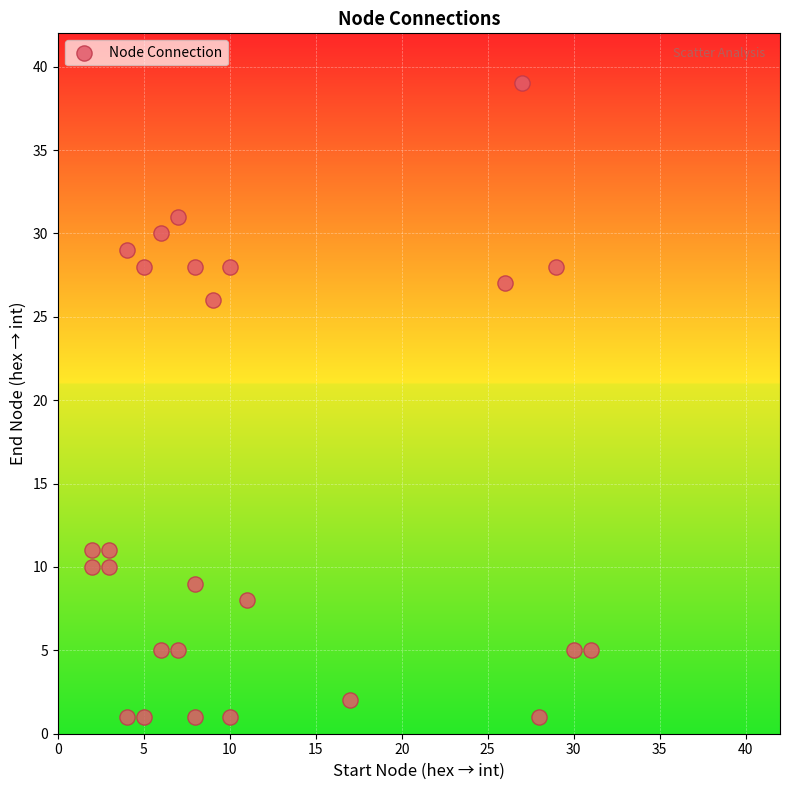

What is the range of X values (max minus min)?

29